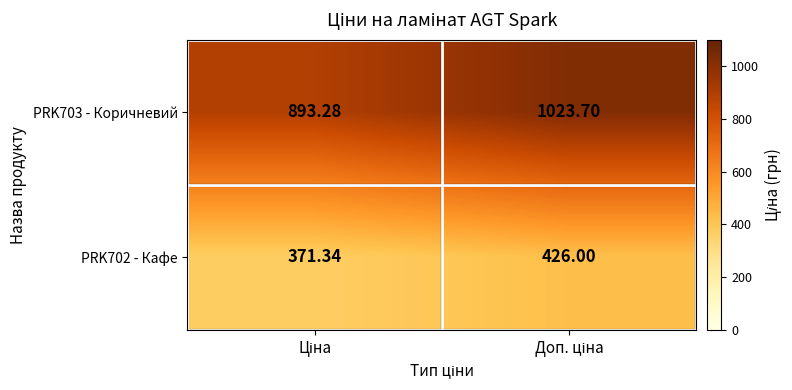

Which has a higher value, Доп. ціна or Ціна?

Доп. ціна